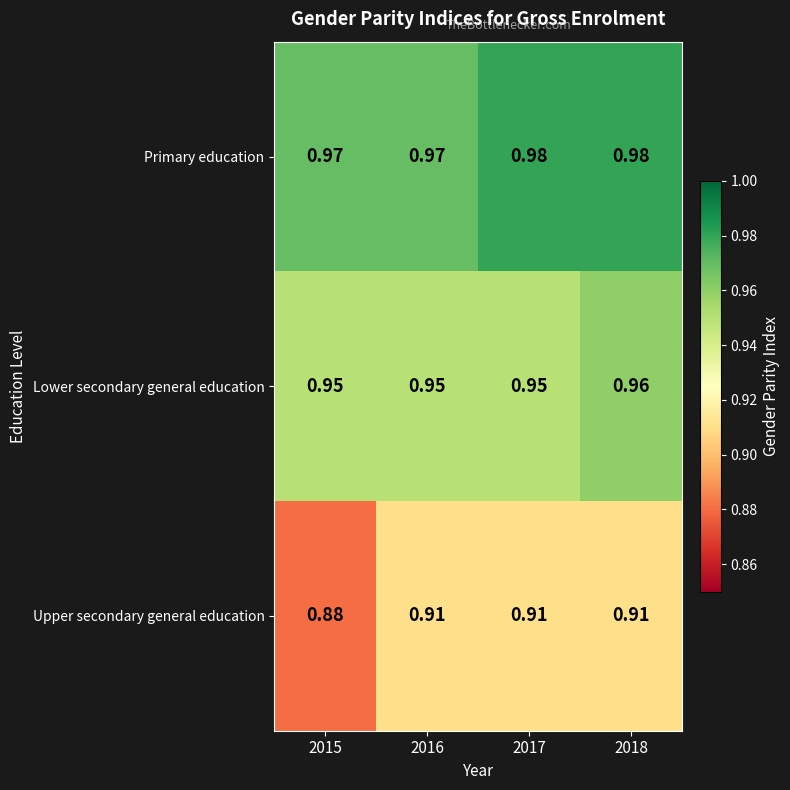

List the series in order of their overall mean, lowest first.

Upper secondary general education, Lower secondary general education, Primary education